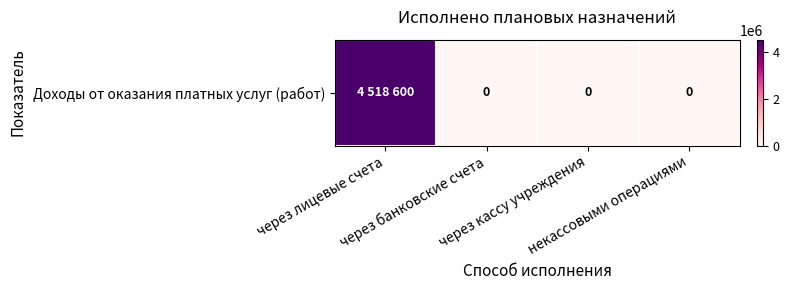

Which label corresponds to the smallest value in the chart?

через банковские счета